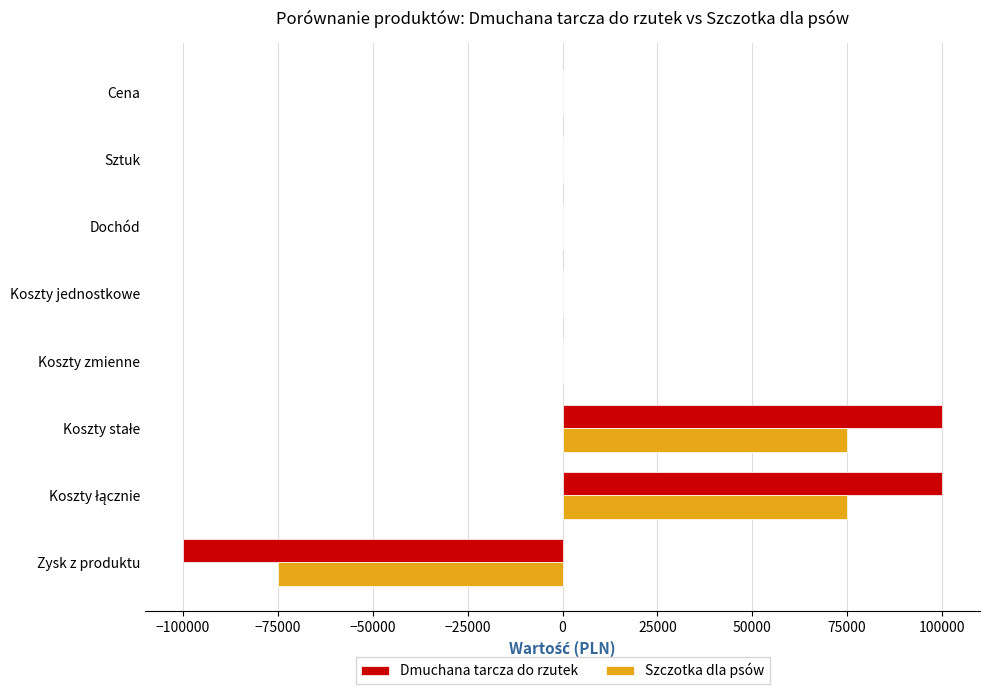

What is the highest value of the Dmuchana tarcza do rzutek series?

100011.5